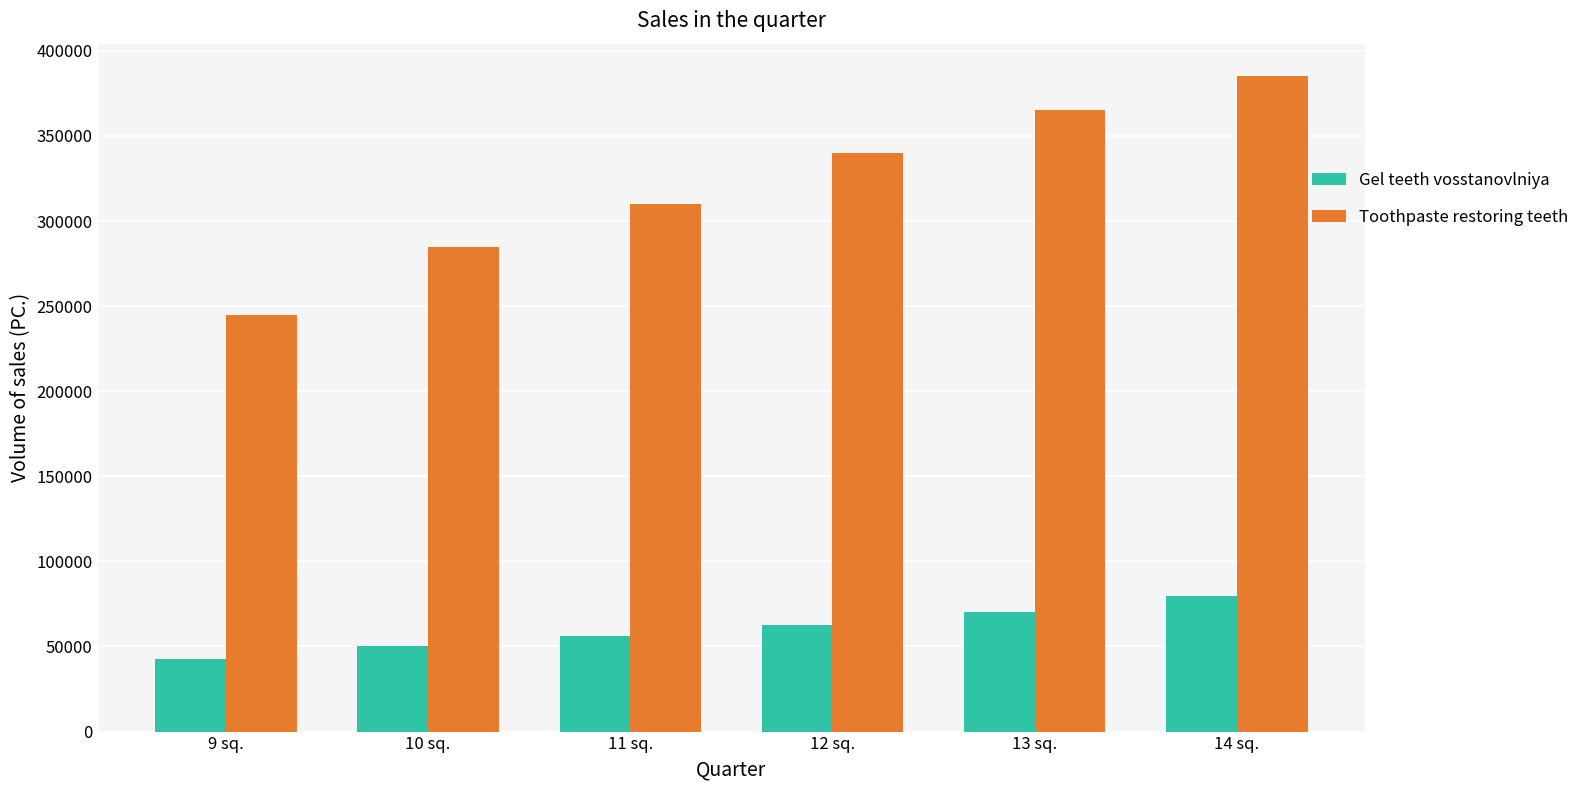

Which category has the lowest value in the Gel teeth vosstanovlniya series?

9 sq.